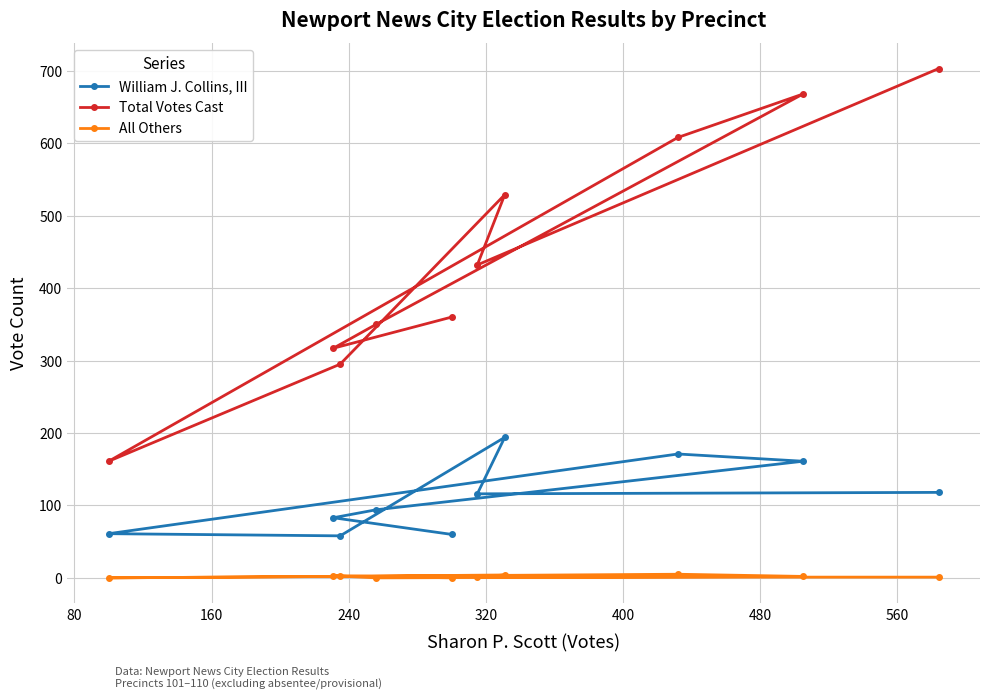

Which series has the largest range (max minus min)?

Total Votes Cast